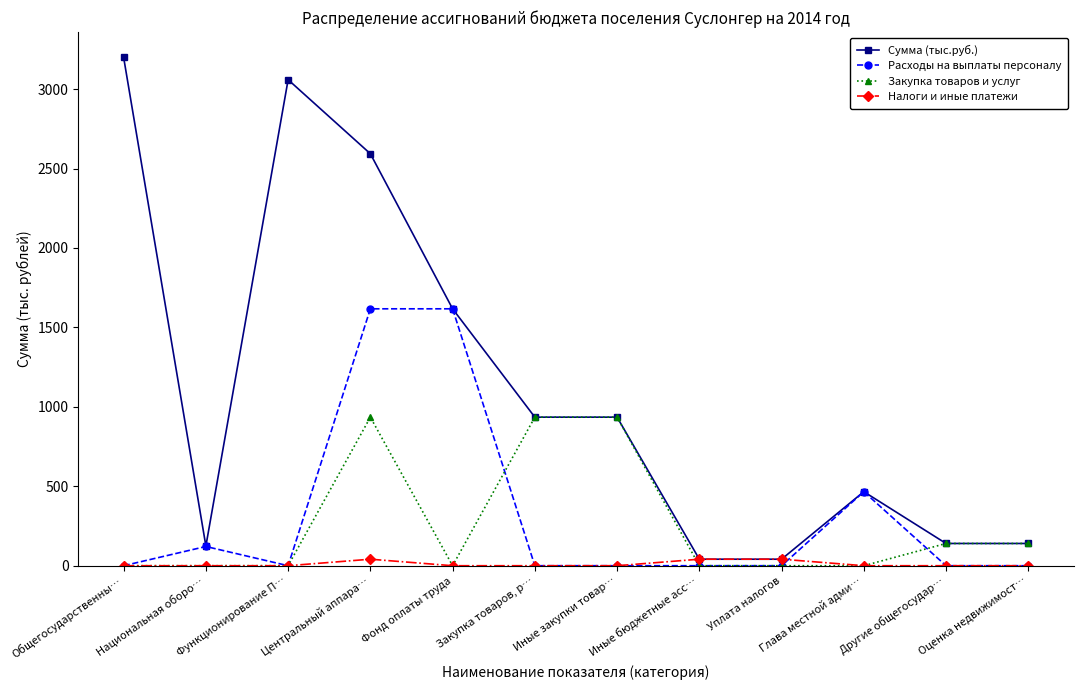

Where is the first local minimum for Расходы на выплаты персоналу?

Функционирование П…